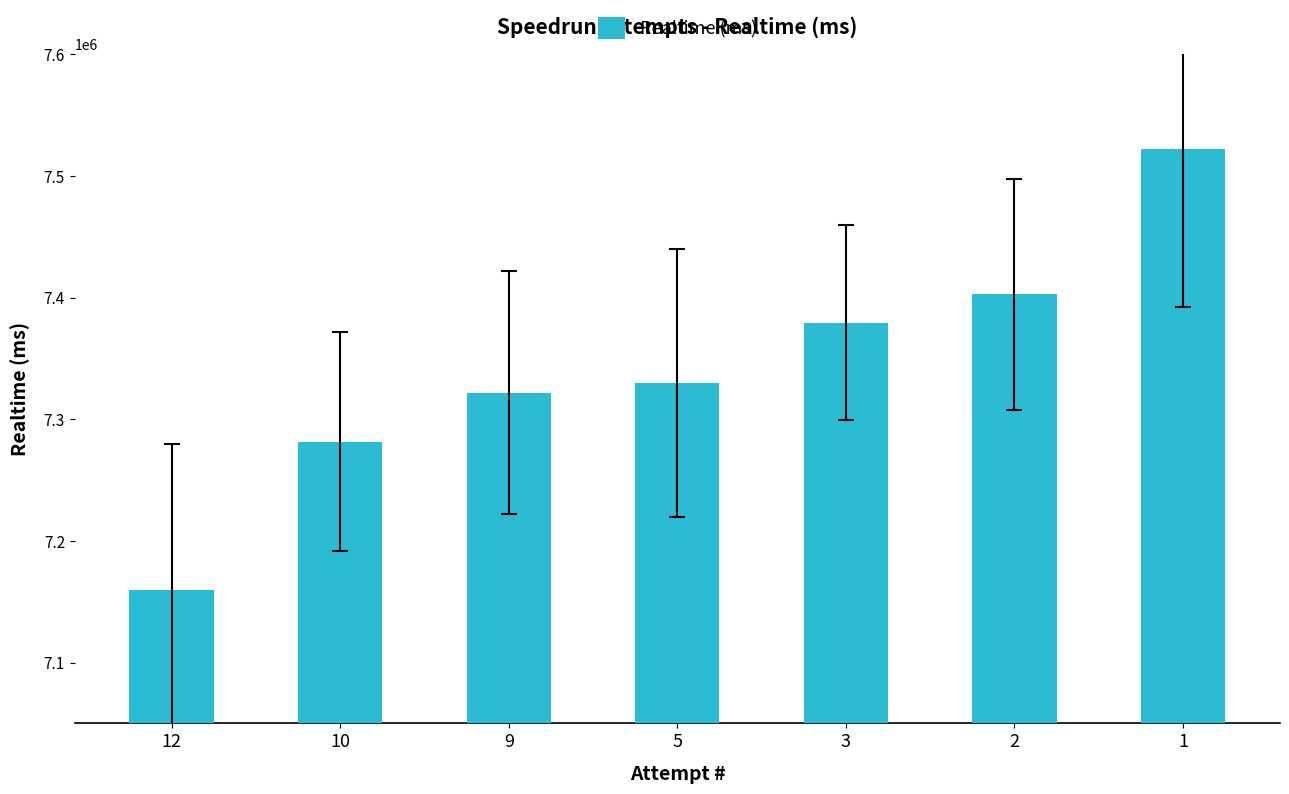

Which has a higher value, 5 or 9?

5